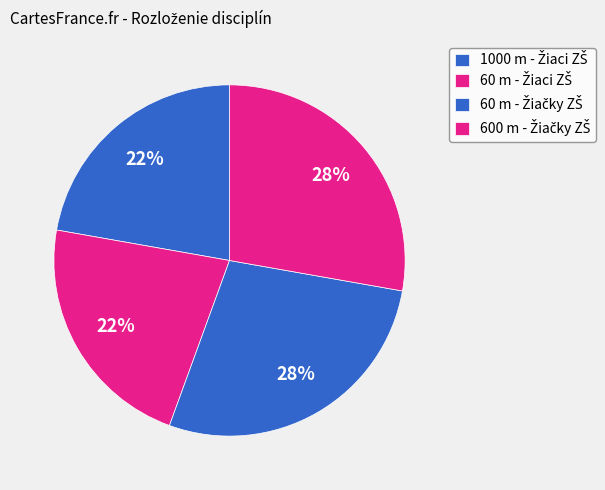

Rank the categories by value from highest to lowest.

60 m - Žiačky ZŠ, 600 m - Žiačky ZŠ, 1000 m - Žiaci ZŠ, 60 m - Žiaci ZŠ